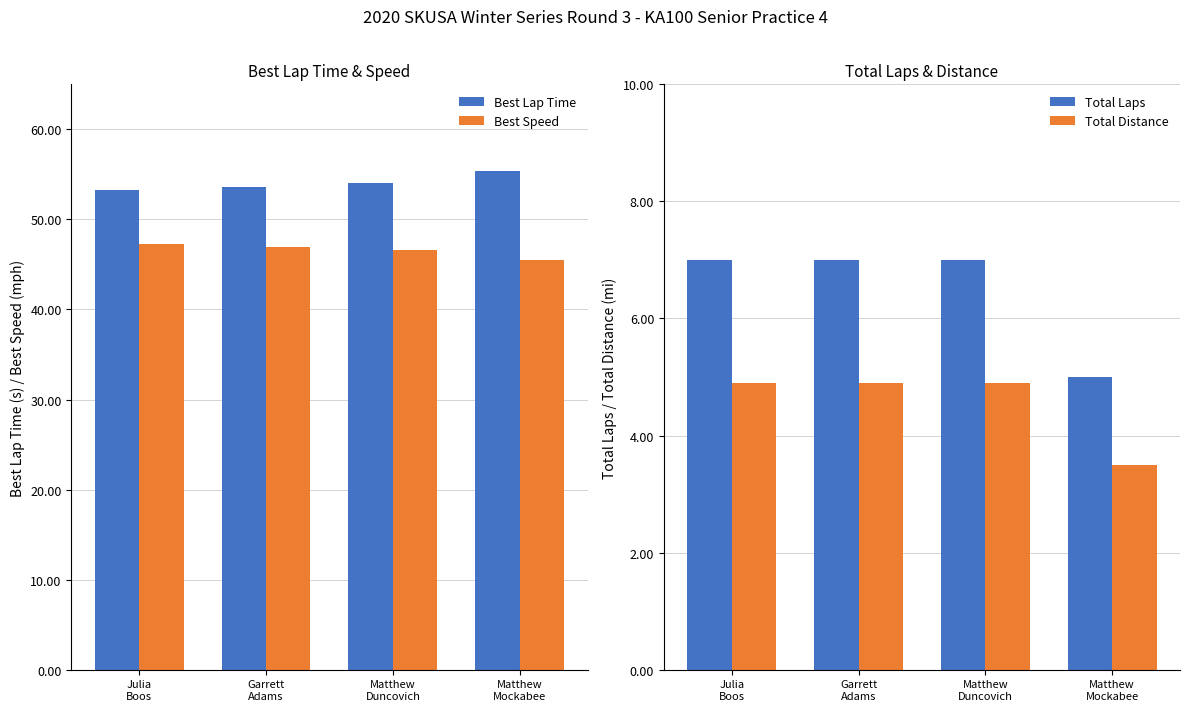

Does the chart contain any negative values?

No